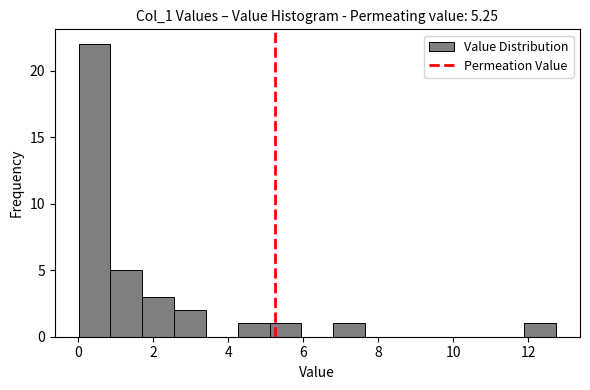

What is the height of the bar covering 1.8 to 2.6 on the x-axis? Neither the bar edges nor the heights are printed on the chart, so give them approximately, as read against the axes.

3